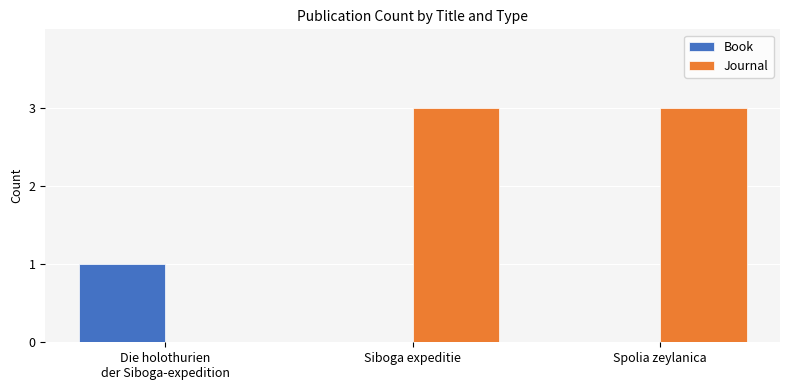

The Book series shows 0 at Siboga expeditie. True or false?

True